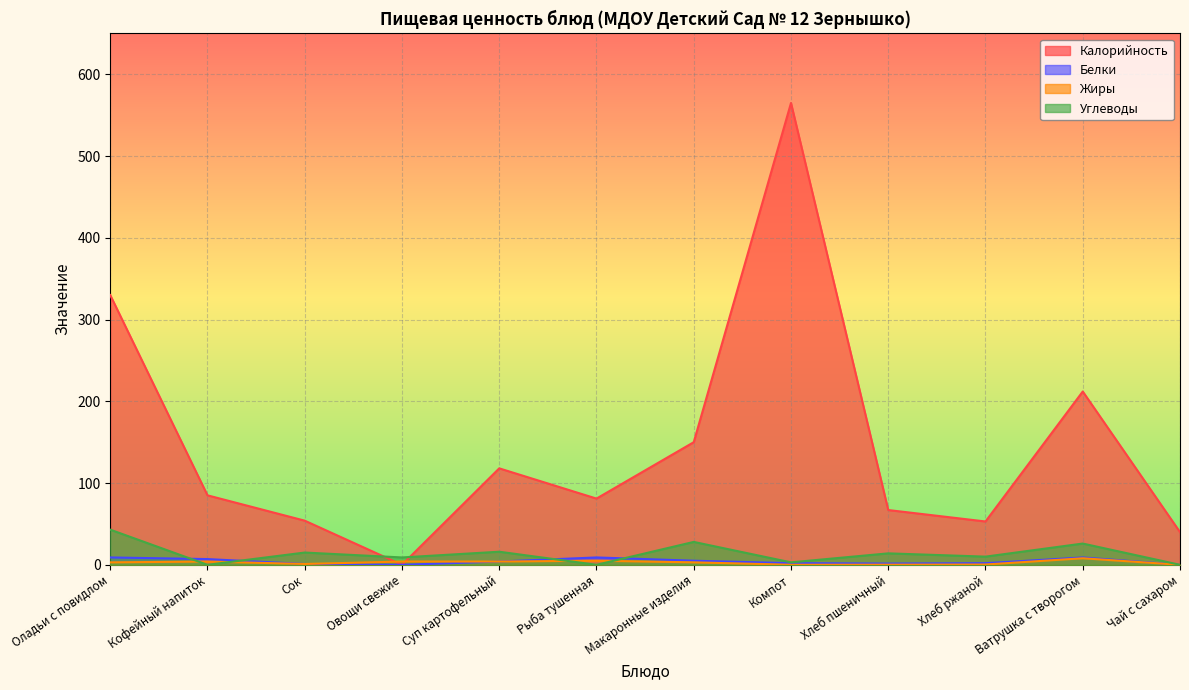

Does the chart display data point markers on the line(s)?

No